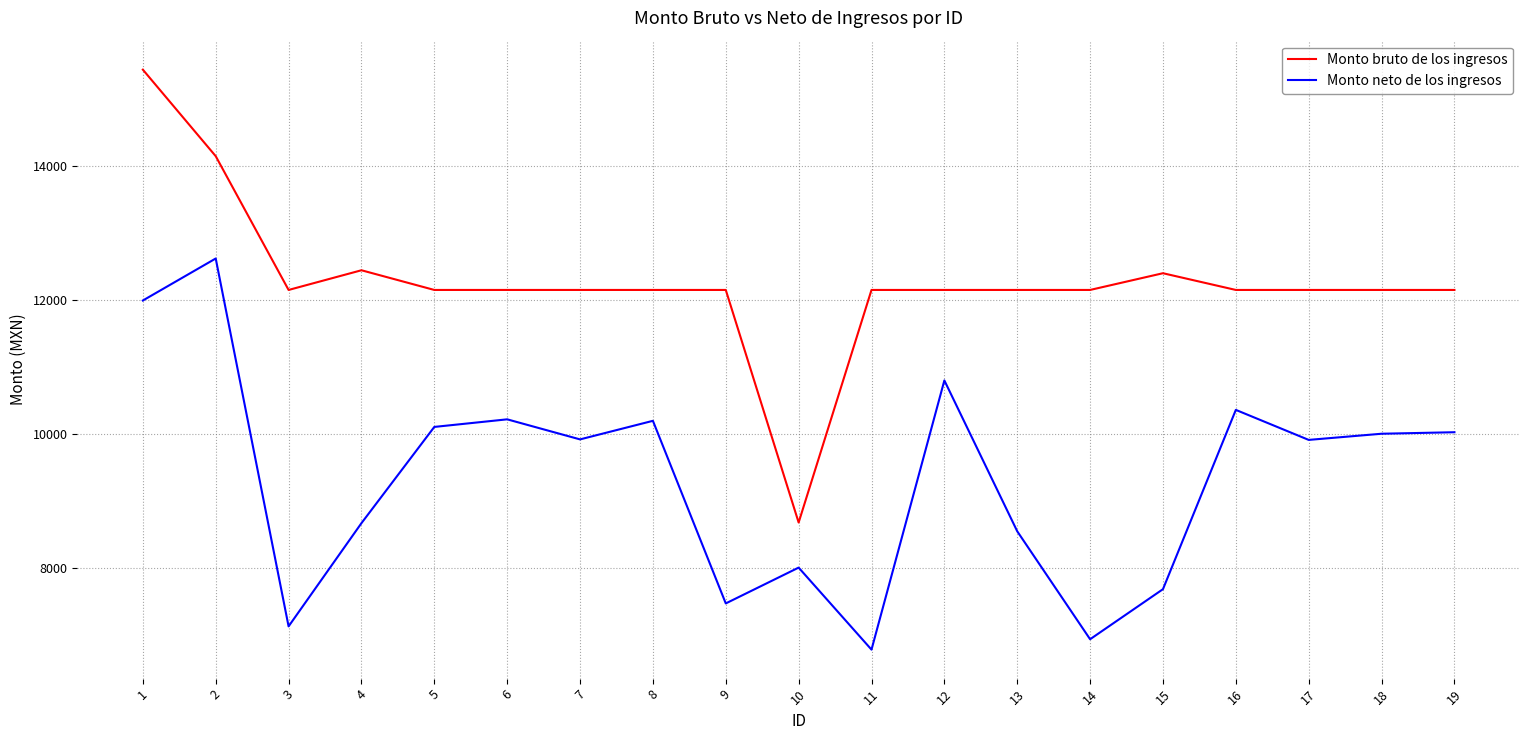

List the series in order of their overall mean, highest first.

Monto bruto de los ingresos, Monto neto de los ingresos